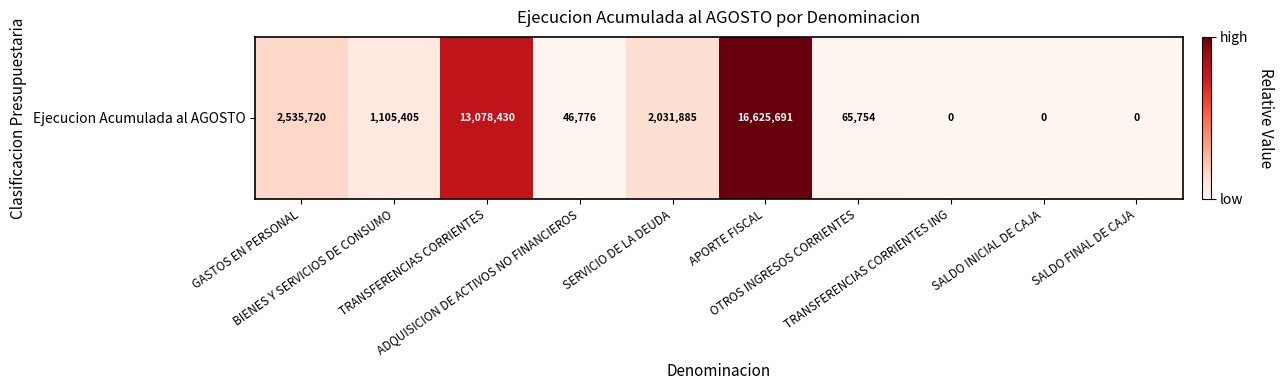

Reading left to right, transcribe all the data shown in this chart.

GASTOS EN PERSONAL=2535720	BIENES Y SERVICIOS DE CONSUMO=1105405	TRANSFERENCIAS CORRIENTES=13078430	ADQUISICION DE ACTIVOS NO FINANCIEROS=46776	SERVICIO DE LA DEUDA=2031885	APORTE FISCAL=16625691	OTROS INGRESOS CORRIENTES=65754	TRANSFERENCIAS CORRIENTES ING=0	SALDO INICIAL DE CAJA=0	SALDO FINAL DE CAJA=0